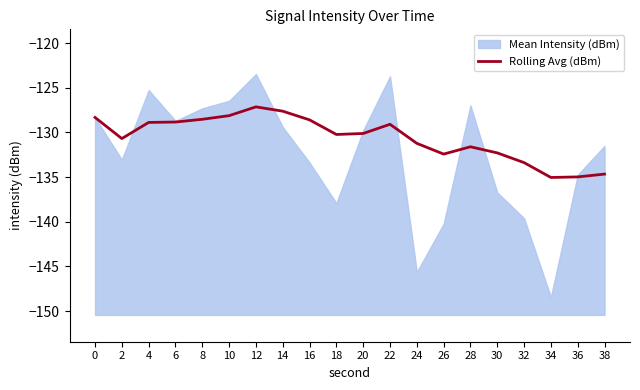

The Rolling Avg (dBm) series shows -130.7 at 2. True or false?

True